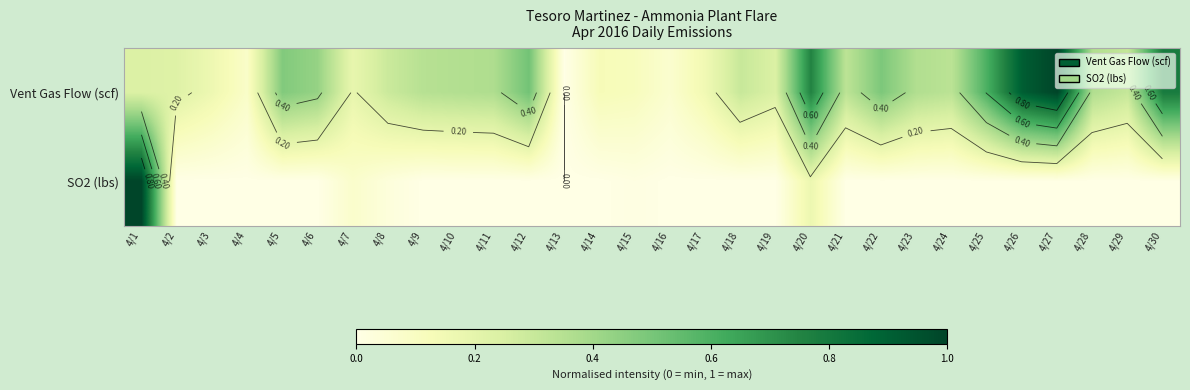

What is the sum of the Vent Gas Flow (scf) values at 4/12 and 4/3?

0.7